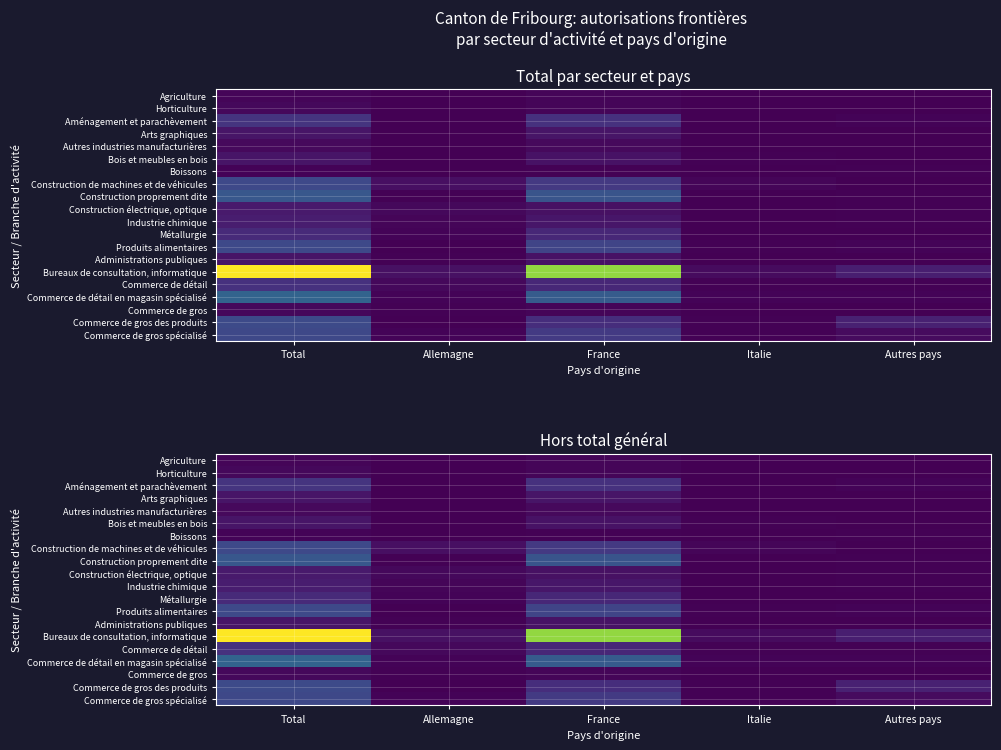

At how many categories does at least one series exceed 26?

2